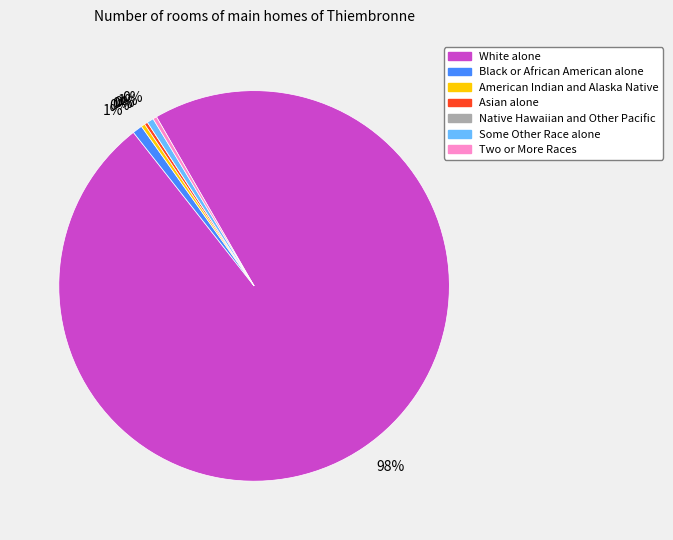

How many slices are in this pie chart?

7